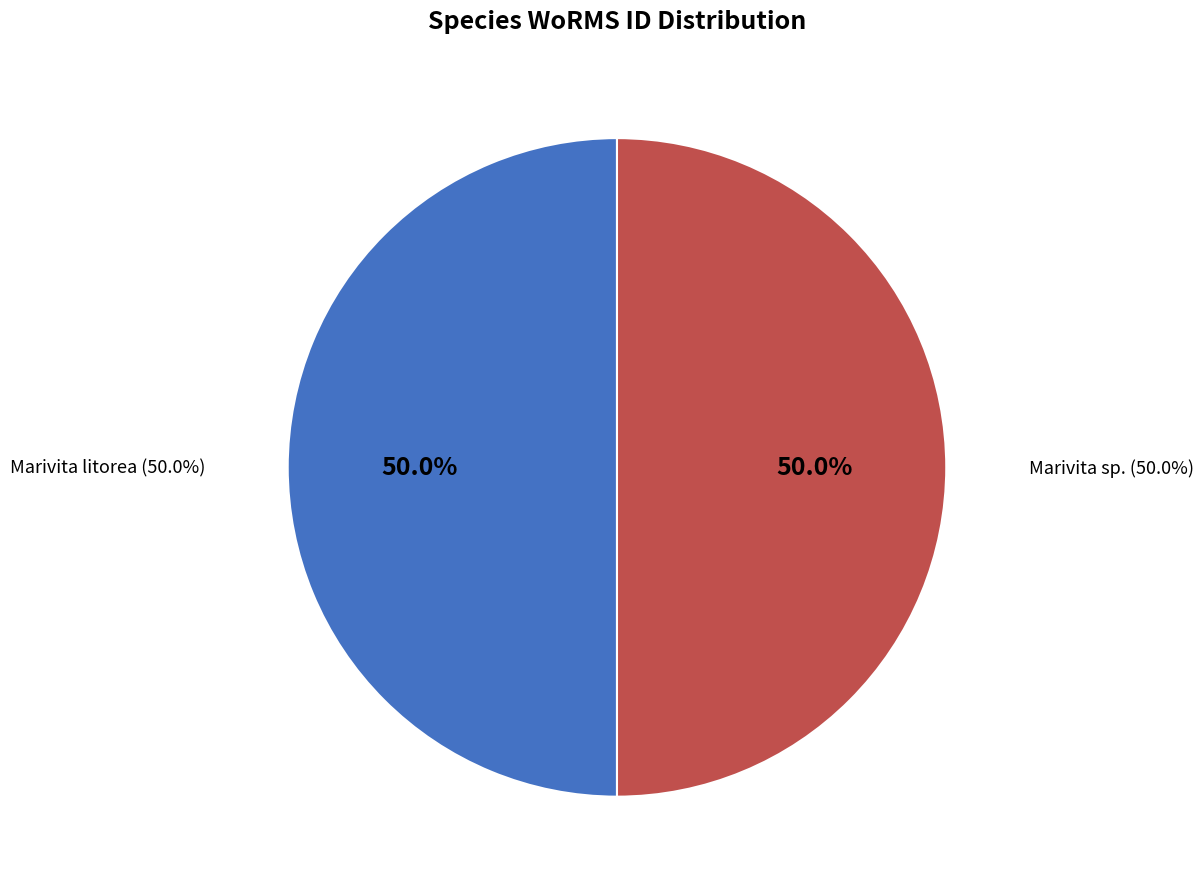

Is it true that Marivita sp. is 42% of the pie?

False